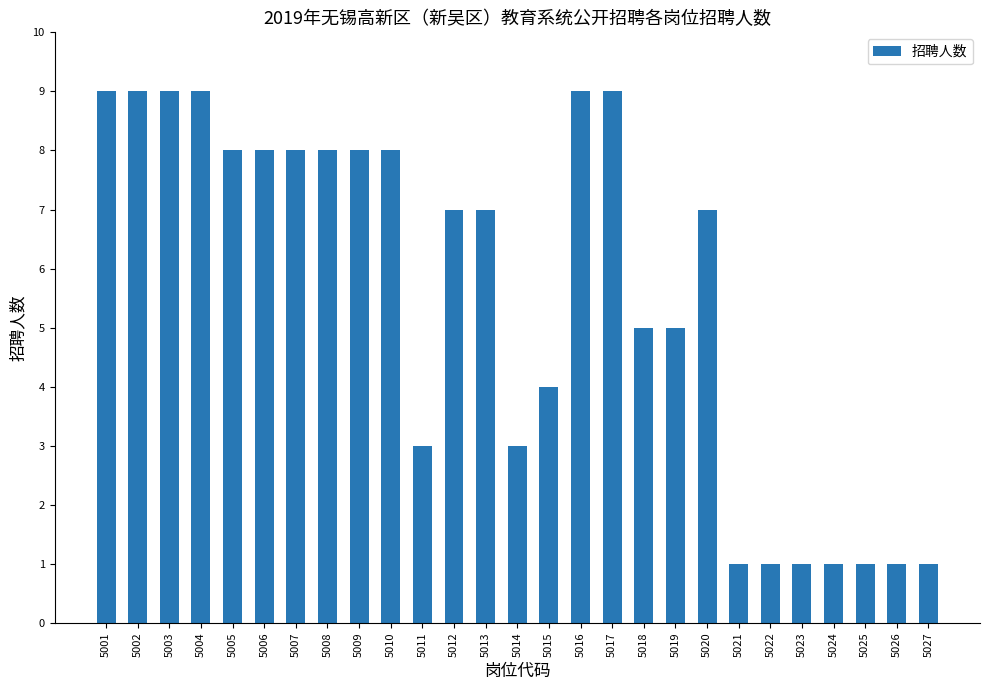

What is the value of the 10th bar from the left?

8